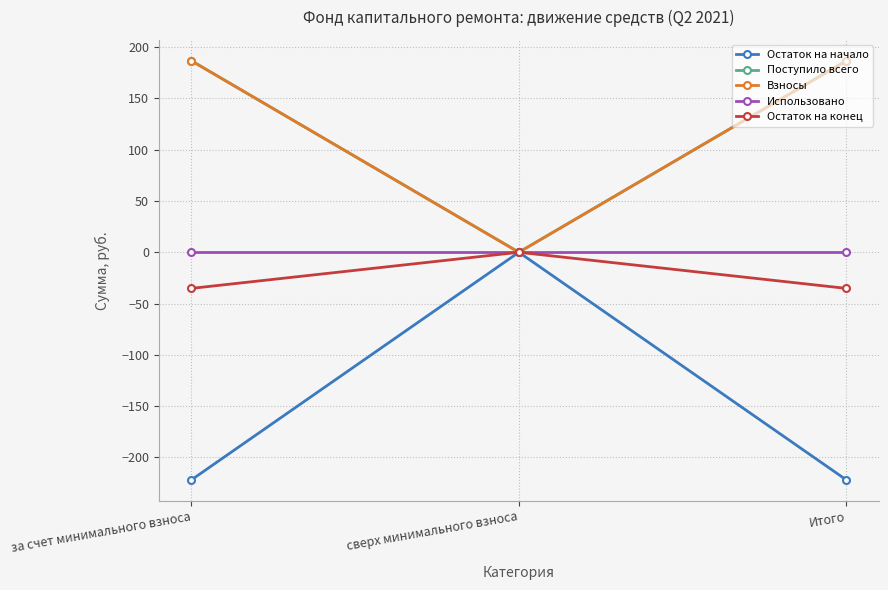

Reading left to right, what are all the values shown in this chart?

Остаток на начало: -221.9	0.0	-221.9
Поступило всего: 186.7	0.0	186.7
Взносы: 186.7	0.0	186.7
Использовано: 0.0	0.0	0.0
Остаток на конец: -35.2	0.0	-35.2